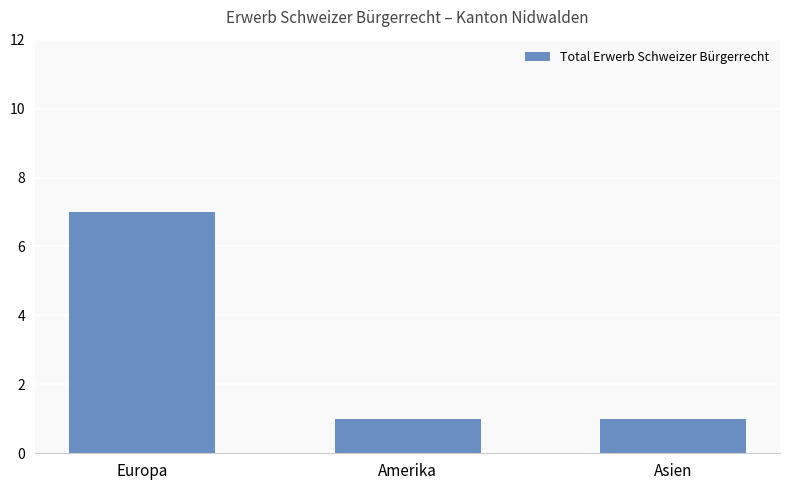

Read the value at Europa.

7